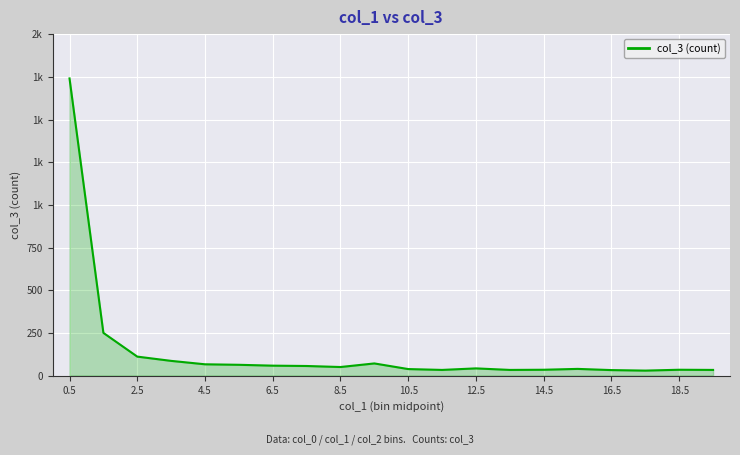

Is this an area chart (filled region under the line)?

Yes